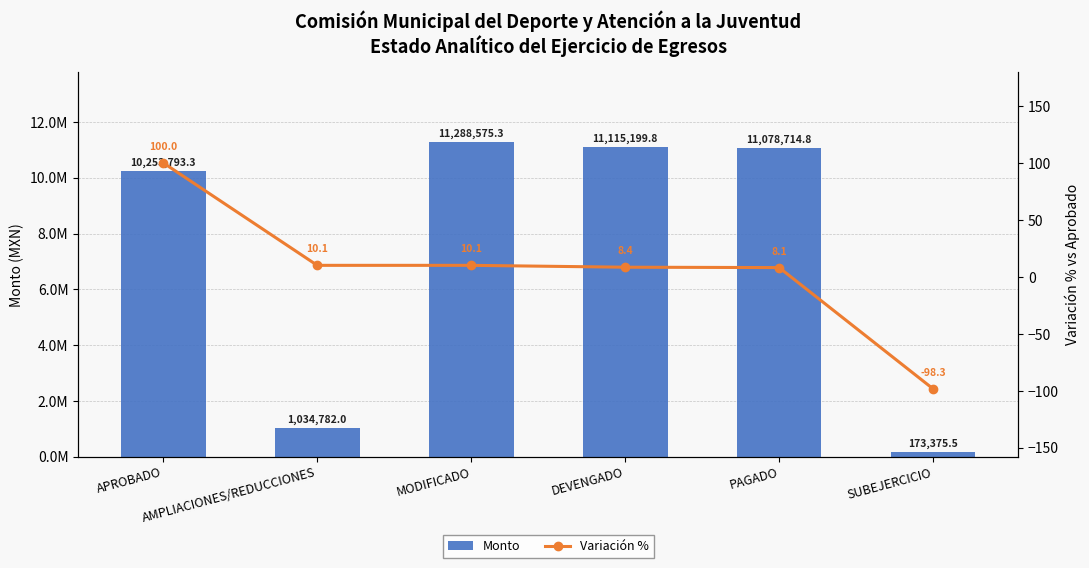

What is the minimum value for Variación %?

-98.3